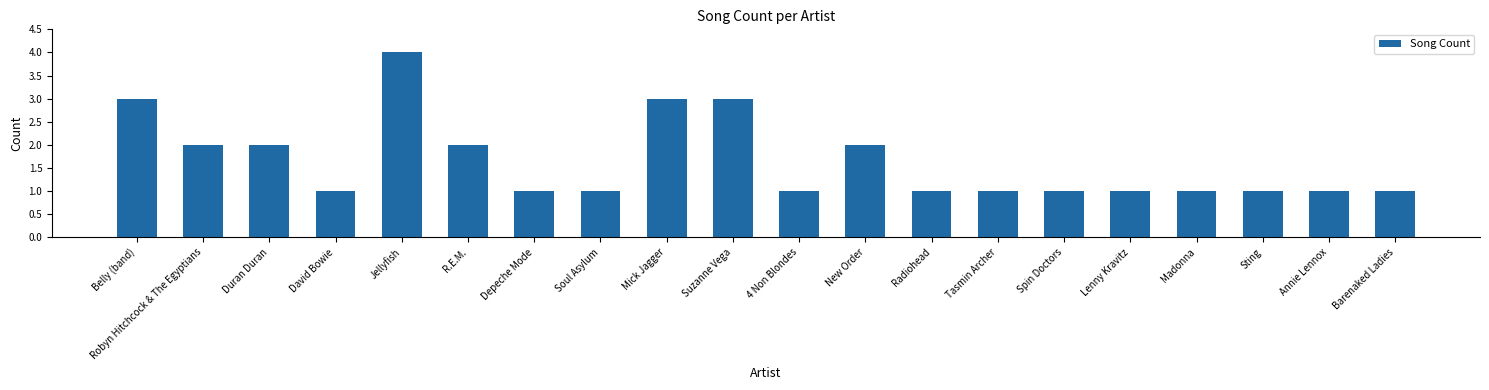

What is the change in value from Depeche Mode to New Order?

+1